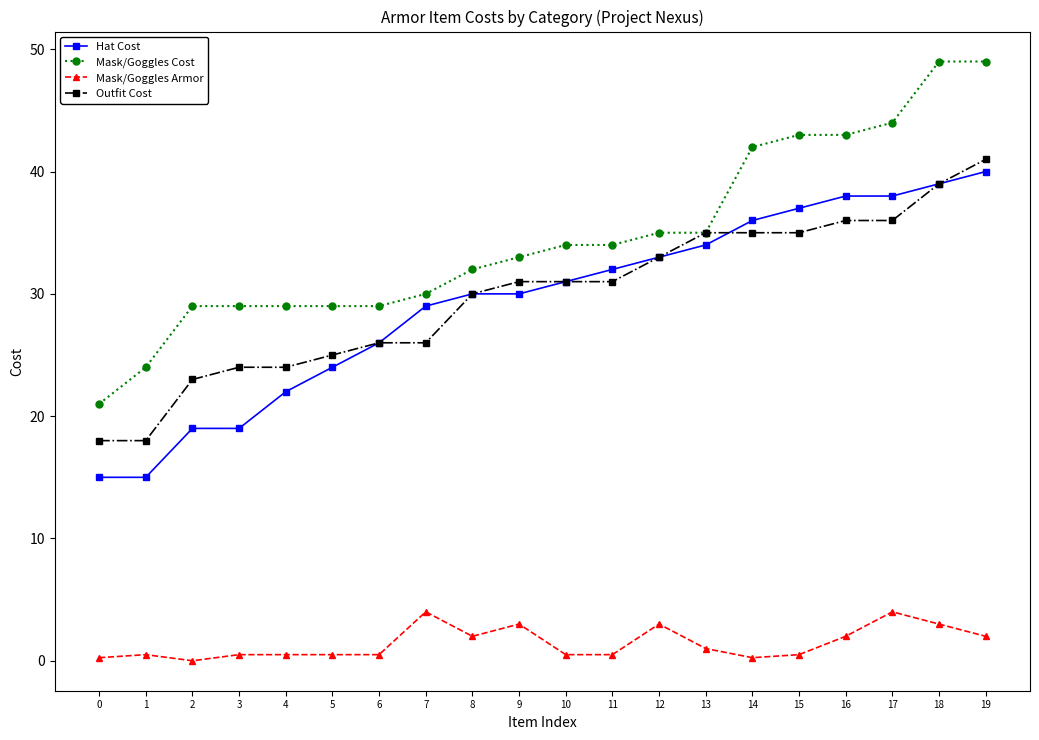

What is the highest value of the Mask/Goggles Cost series?

49.0